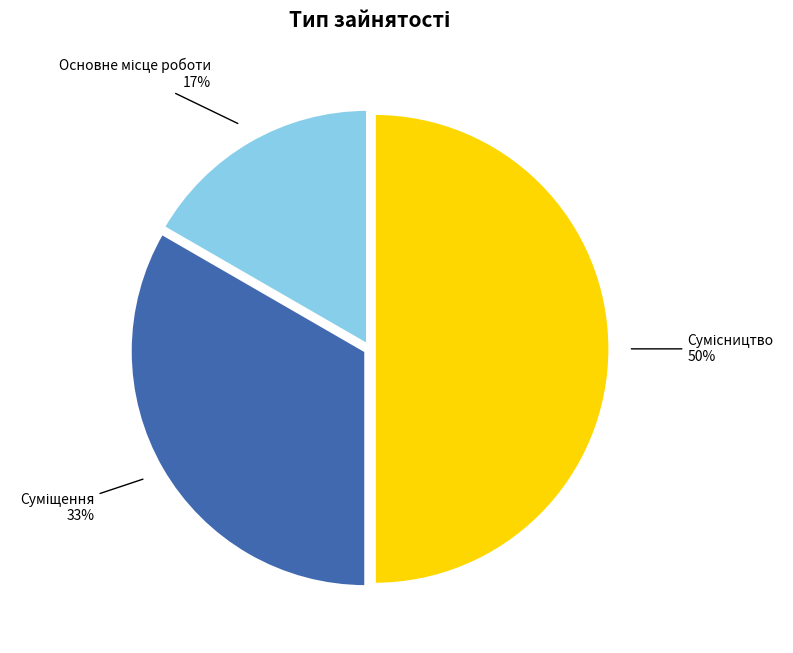

To the nearest percent, what is the average slice percentage?

33%